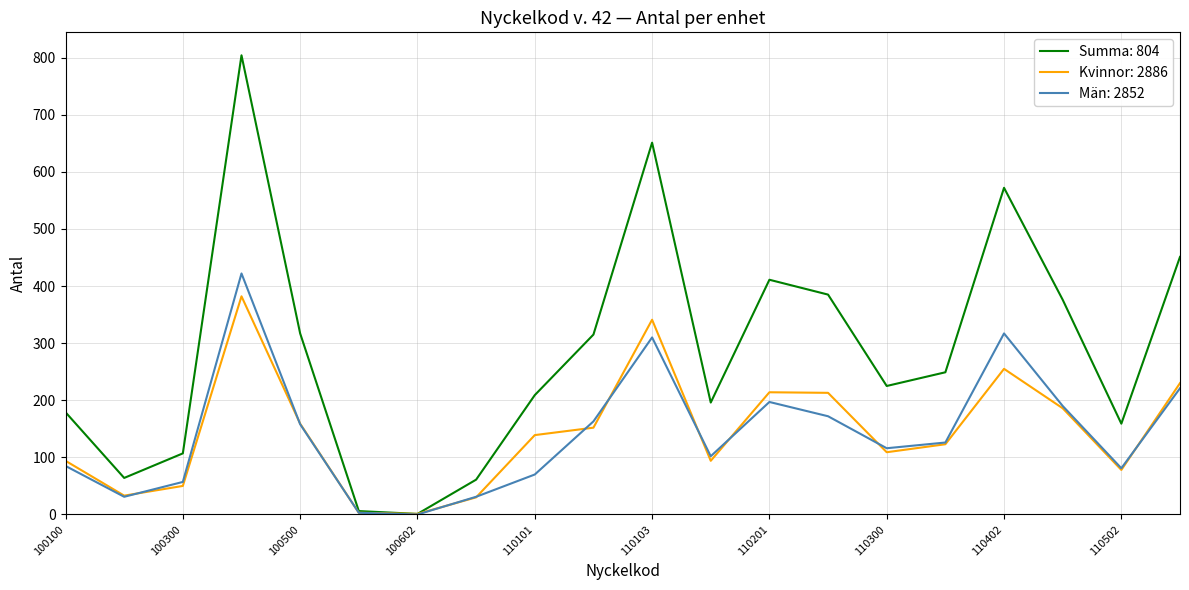

What are all the series names shown in the legend?

Summa: 804, Kvinnor: 2886, Män: 2852